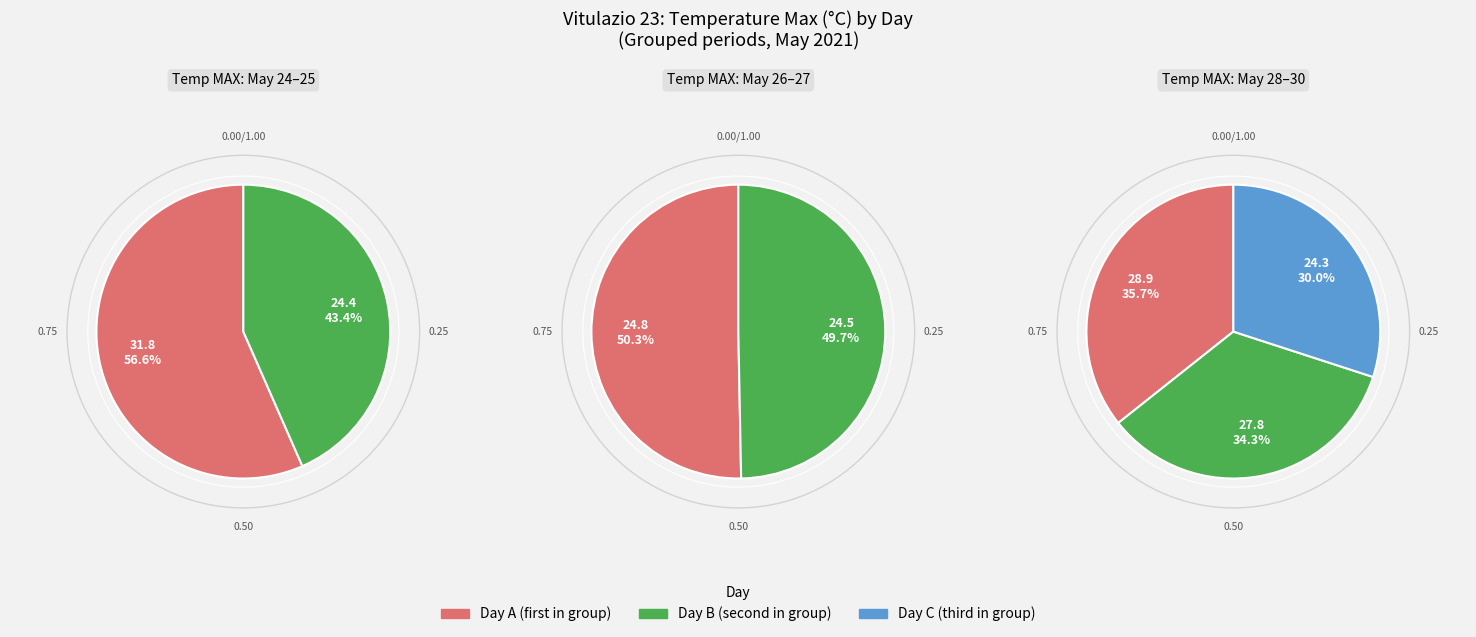

Which slice is the largest?

2021-05-24